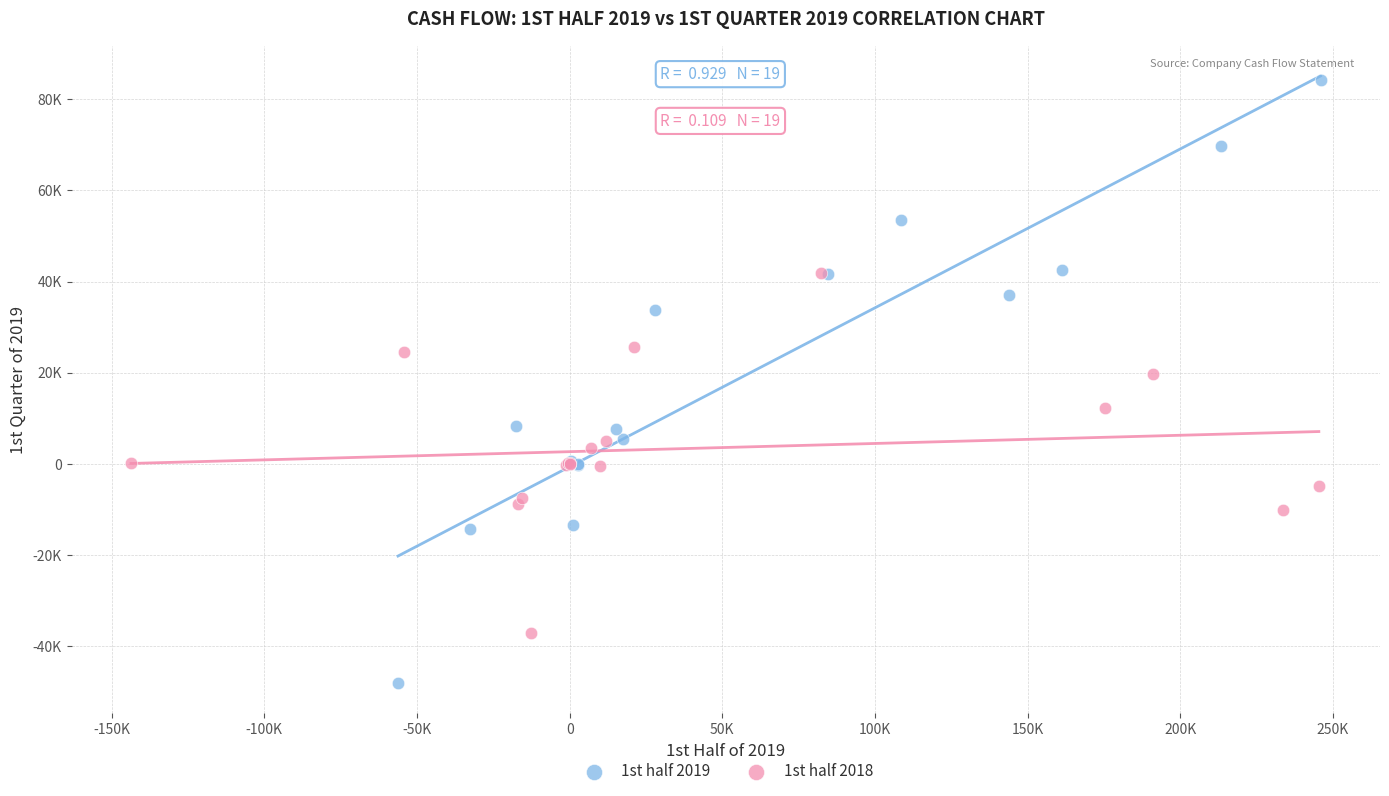

Which series contains the lowest Y value?

1st half 2019